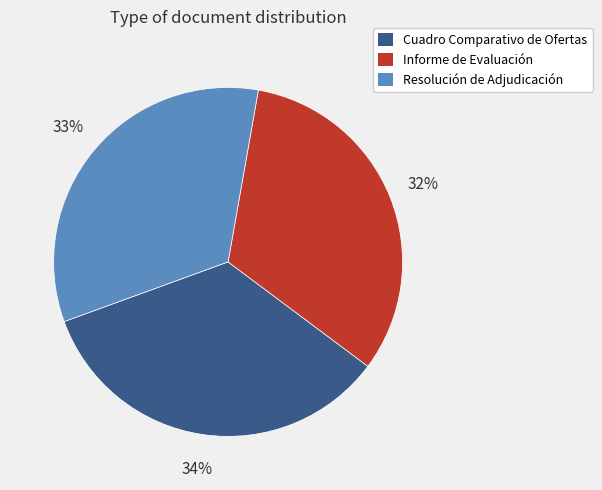

Count the number of slices in the pie.

3